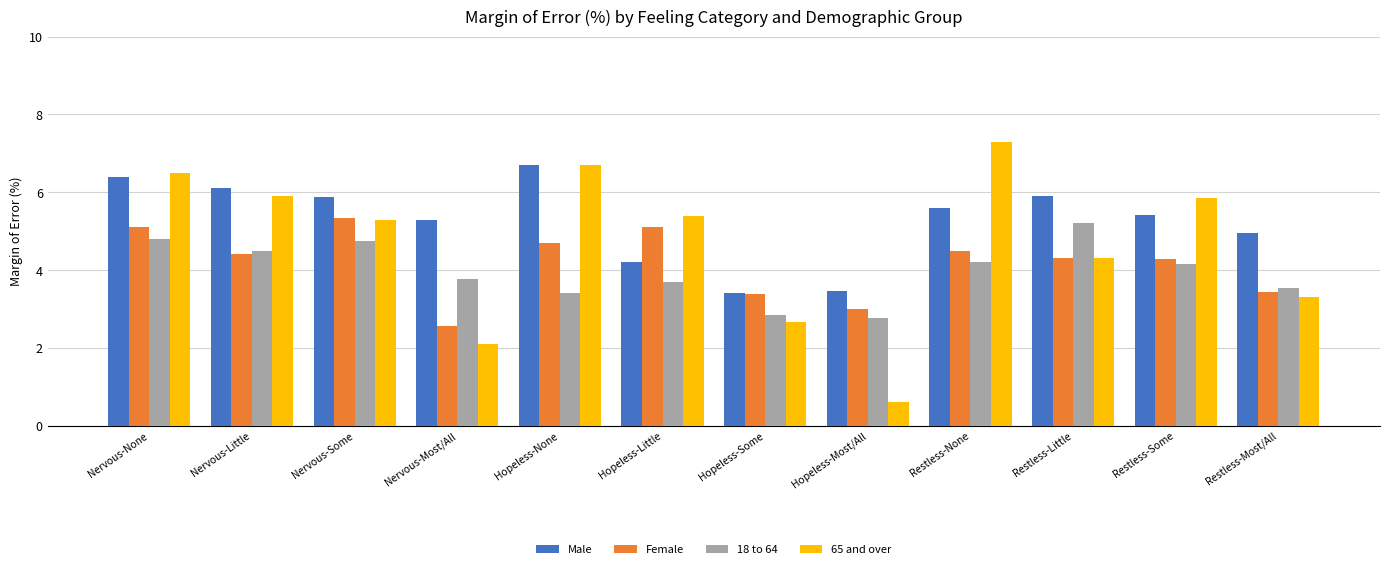

Which series has the largest total across all categories?

Male